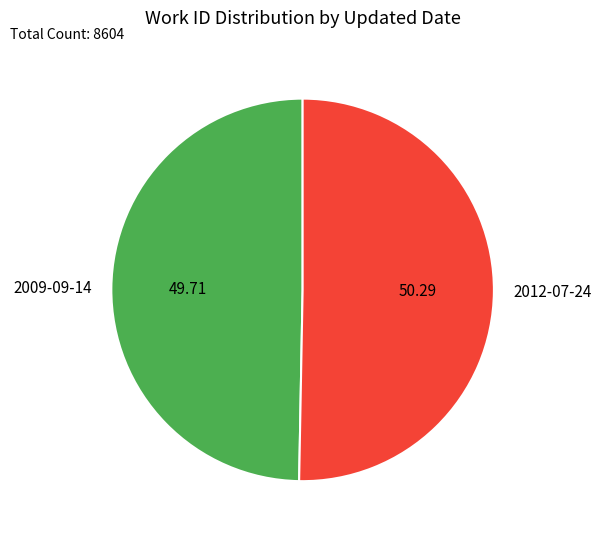

What is the smallest slice in the pie chart?

2009-09-14